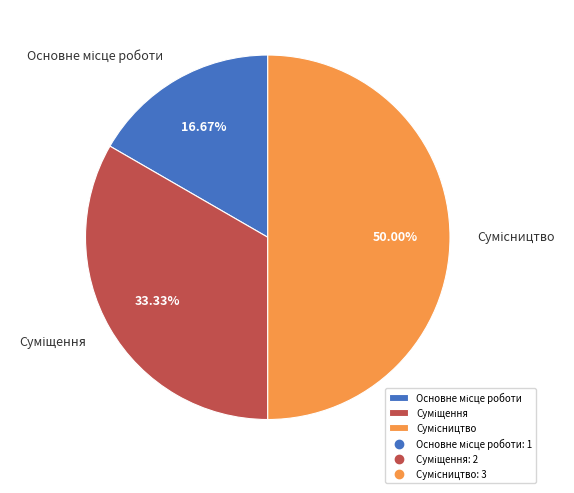

Which slice is the largest?

Сумісництво